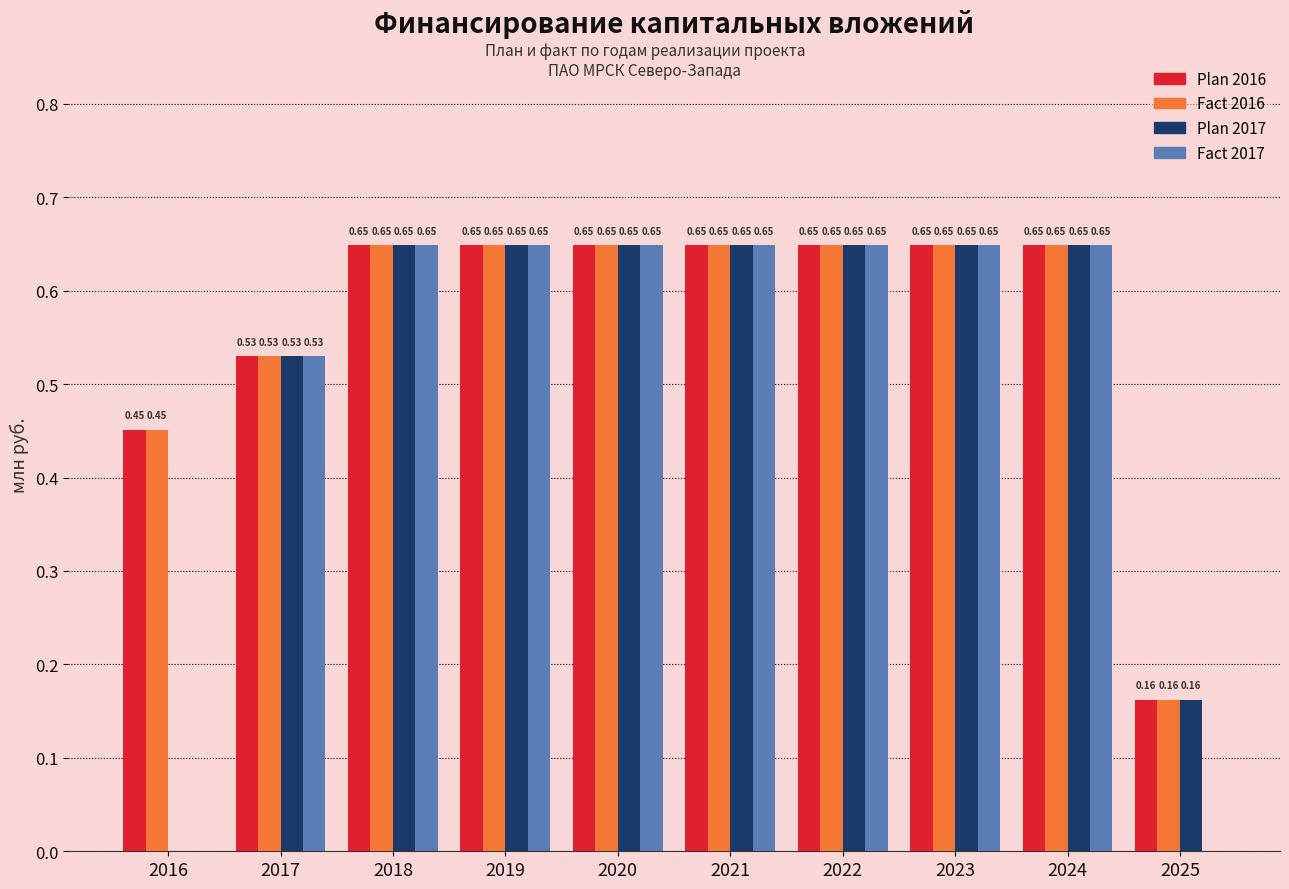

What is the sum of the Plan 2017 values at 2024 and 2017?

1.2